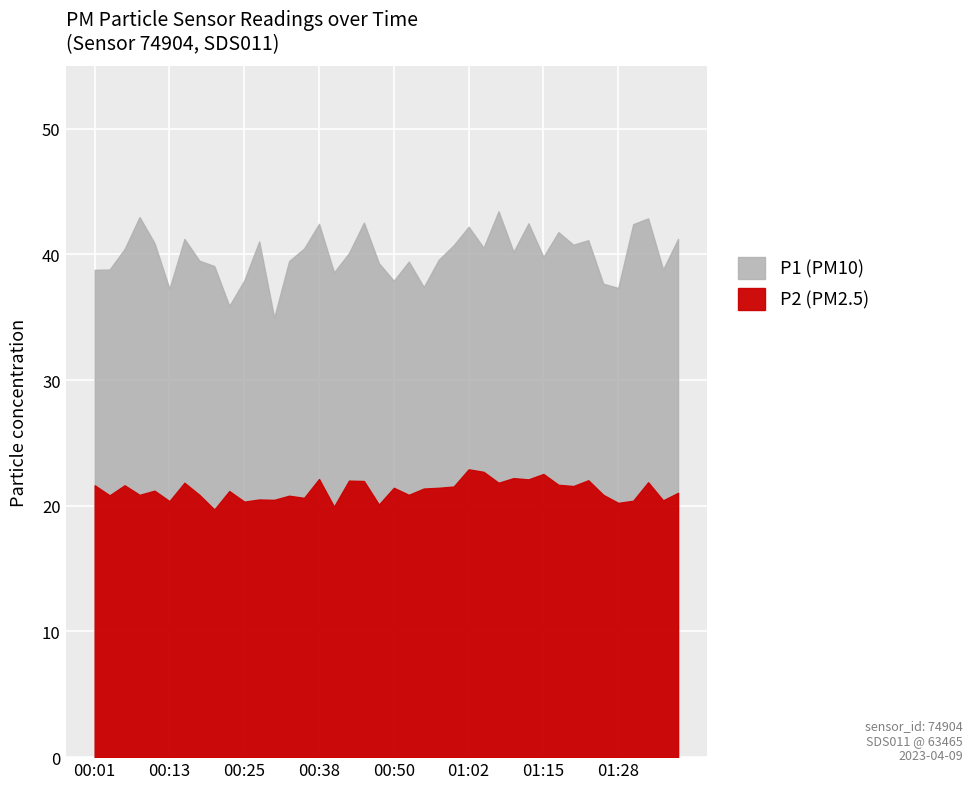

True or false: P1 has a value of 37.9 at 00:25.

True